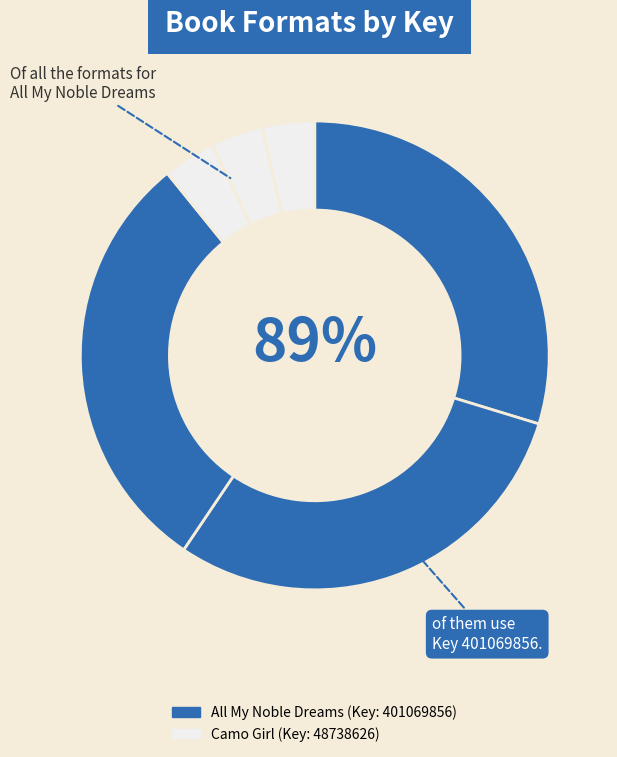

Between eBook (All My Noble Dreams) and Hardcover (All My Noble Dreams), which is larger?

eBook (All My Noble Dreams)